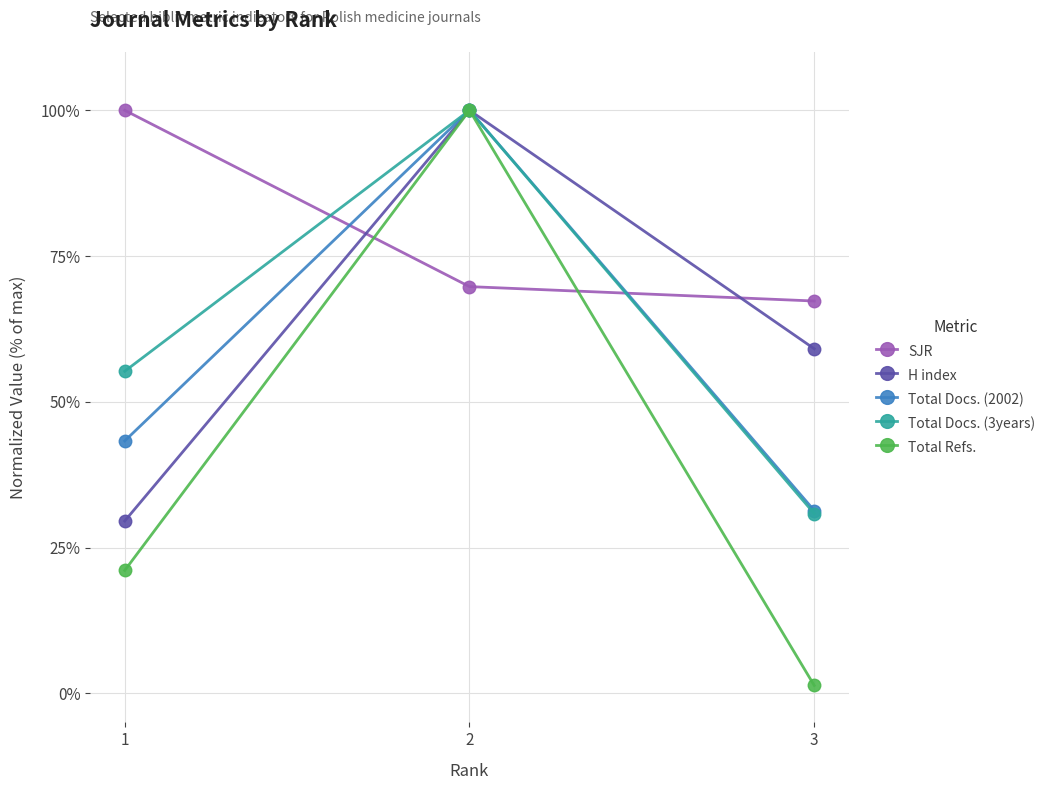

List the labels in order of Total Docs. (3years) value, largest first.

2, 1, 3